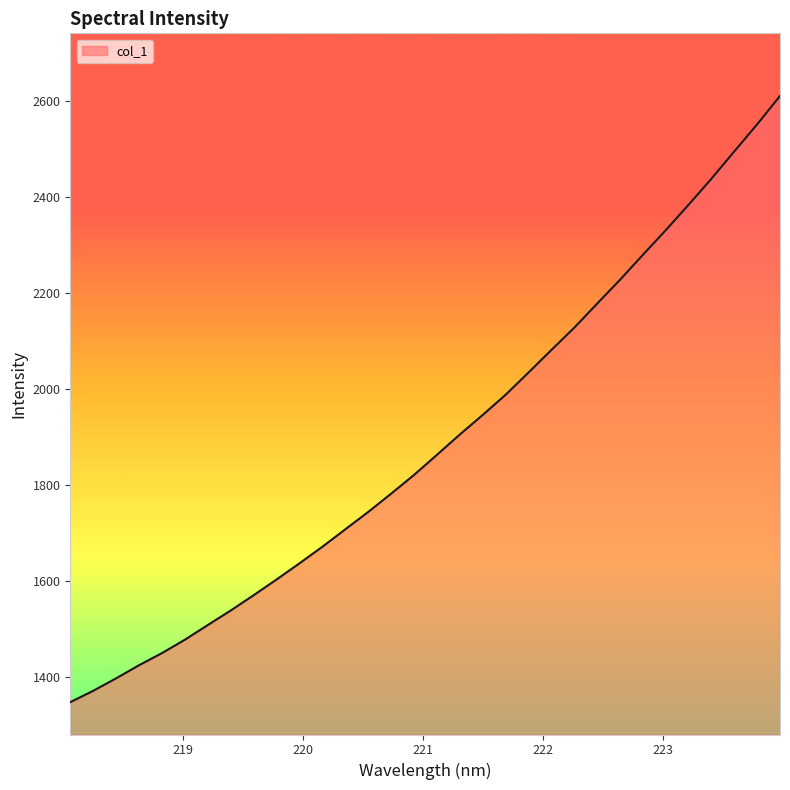

True or false: the data has more than 0 interior local peaks.

False